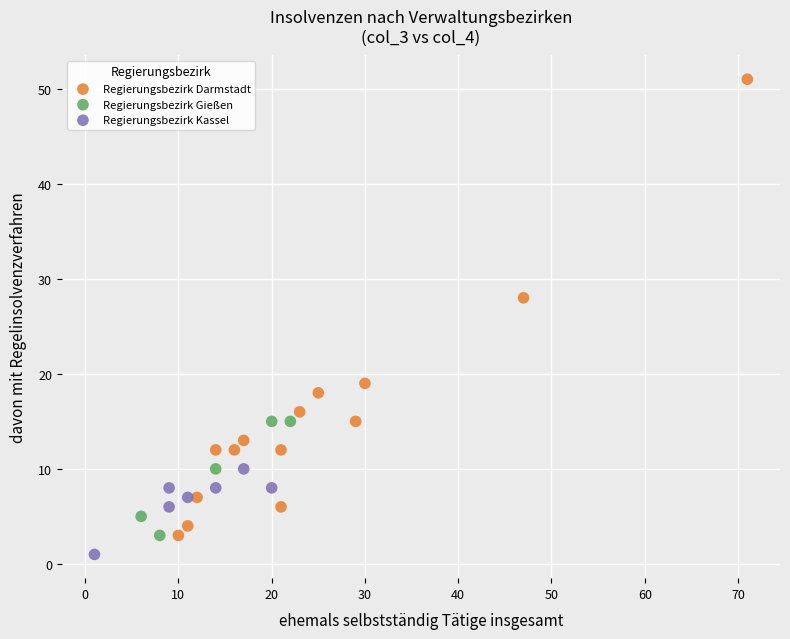

Which series has the widest spread of Y values?

Regierungsbezirk Darmstadt